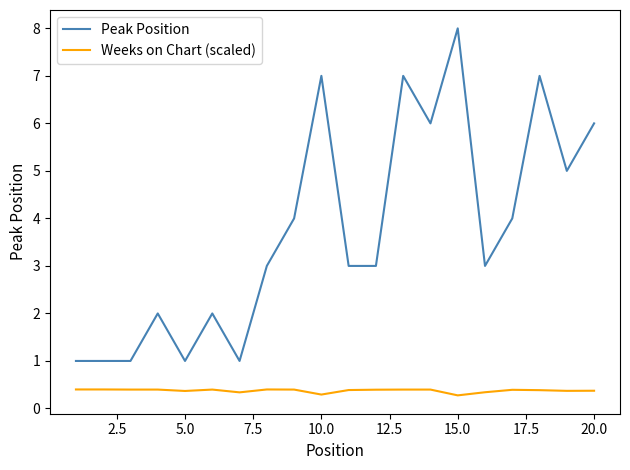

Which series has the largest total across all categories?

Peak Position